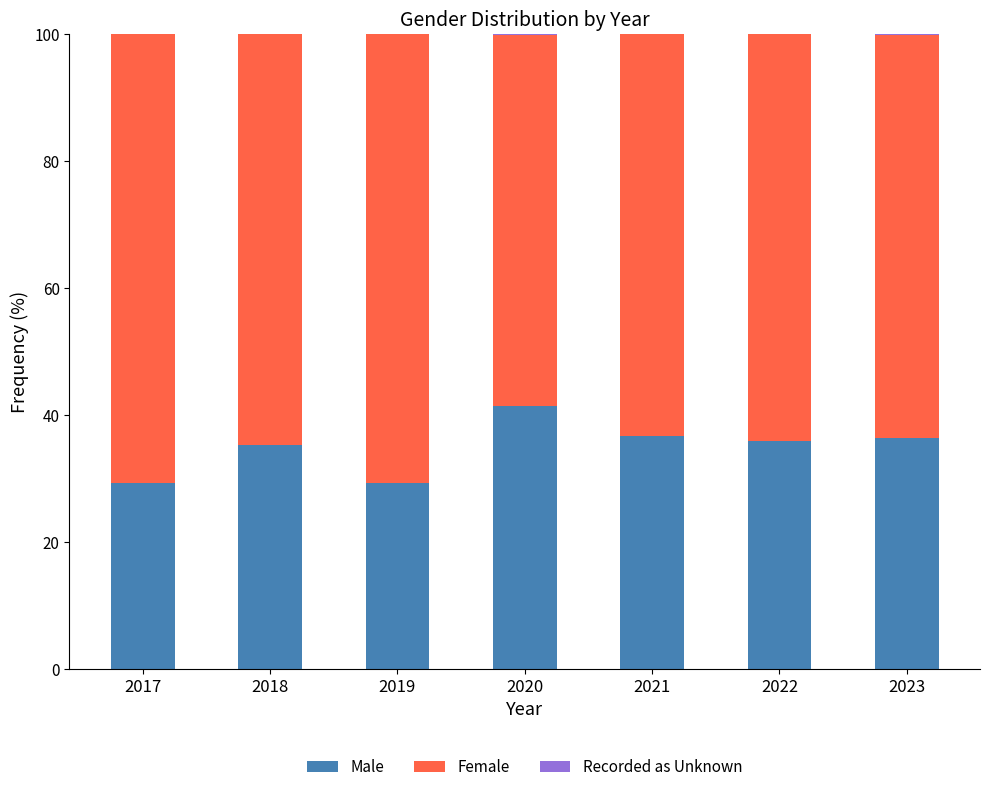

The Male series shows 15.3 at 2018. True or false?

False